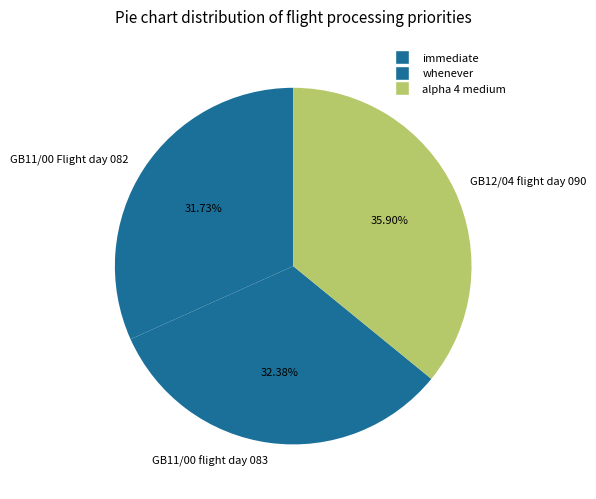

What is the ratio of the value at GB11/00 flight day 083 to the value at GB12/04 flight day 090?

0.9